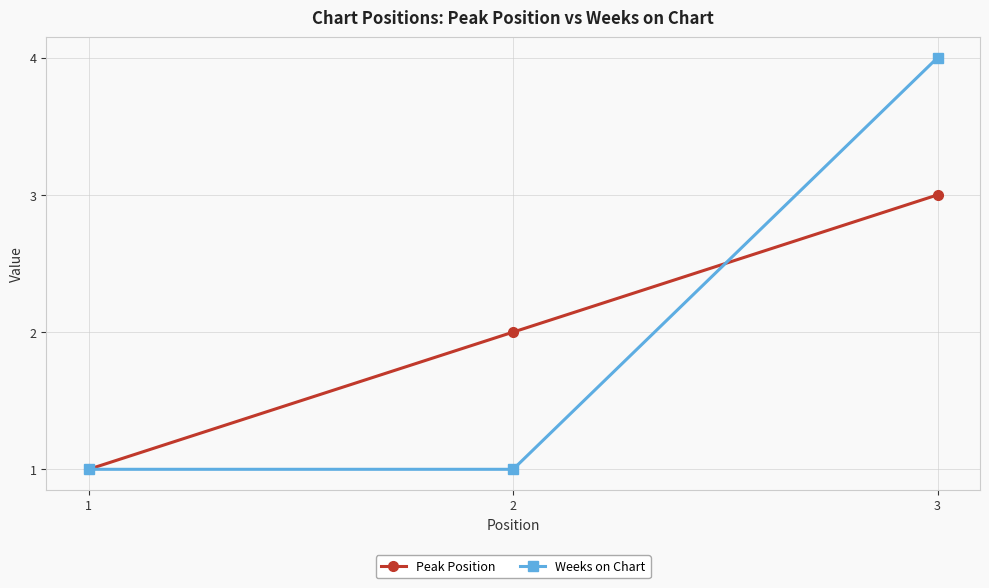

What are all the series names shown in the legend?

Peak Position, Weeks on Chart